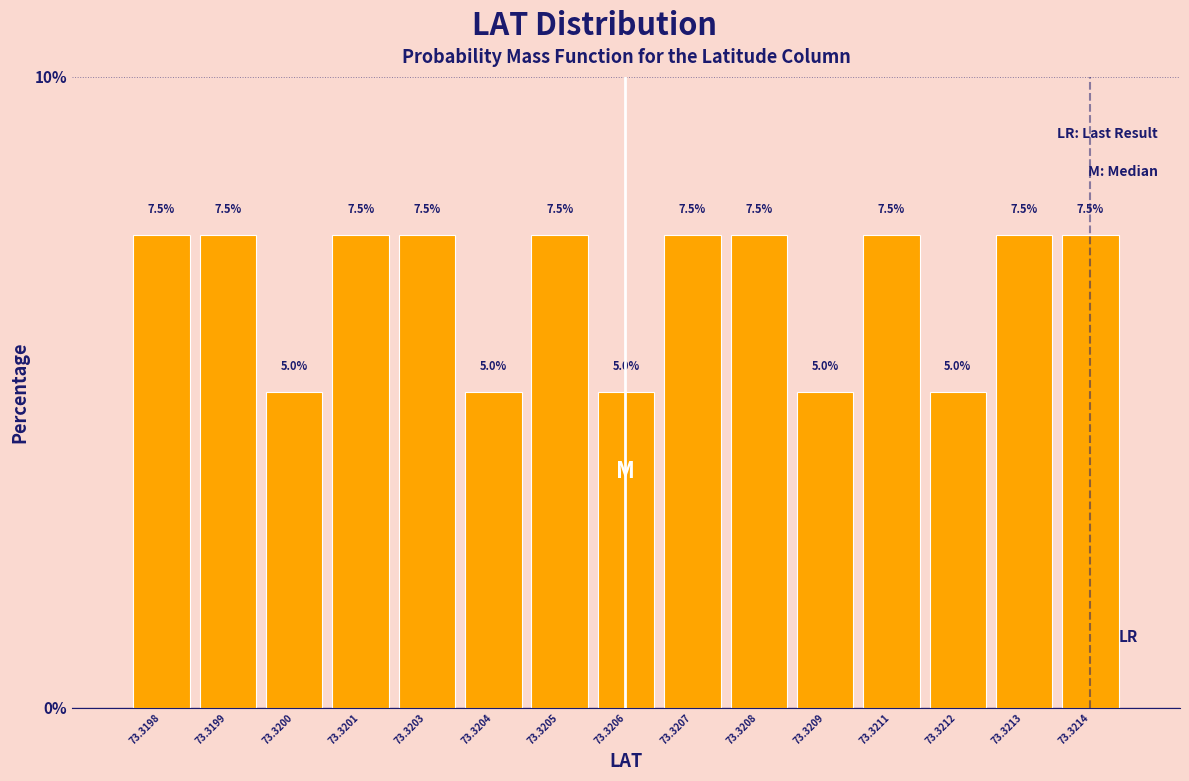

Reading left to right, what are all the values shown in this chart?

7.5	7.5	5.0	7.5	7.5	5.0	7.5	5.0	7.5	7.5	5.0	7.5	5.0	7.5	7.5